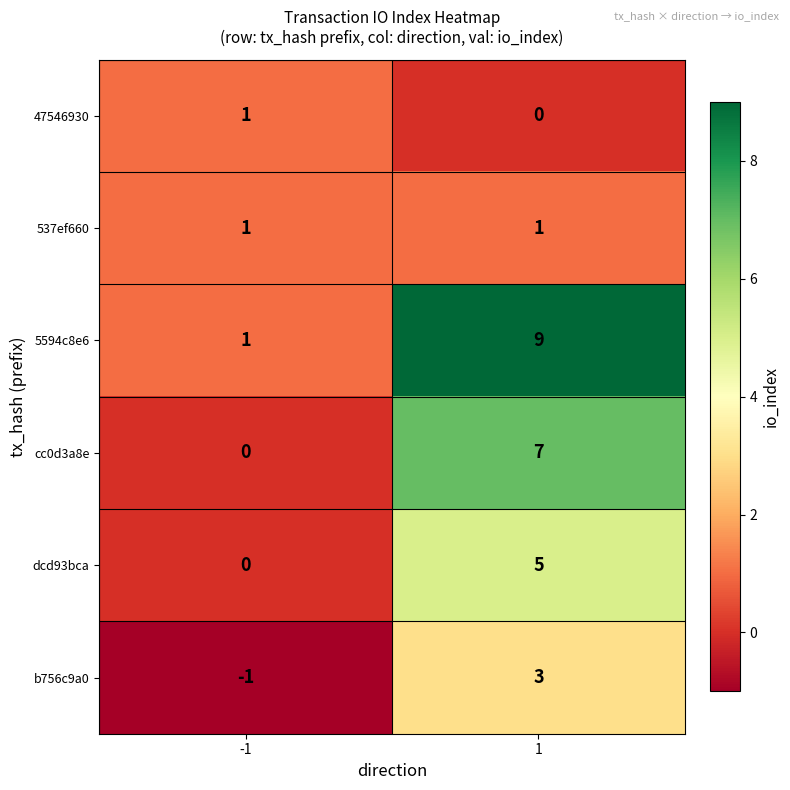

Rank the series at 1 from lowest to highest value.

47546930, 537ef660, b756c9a0, dcd93bca, cc0d3a8e, 5594c8e6